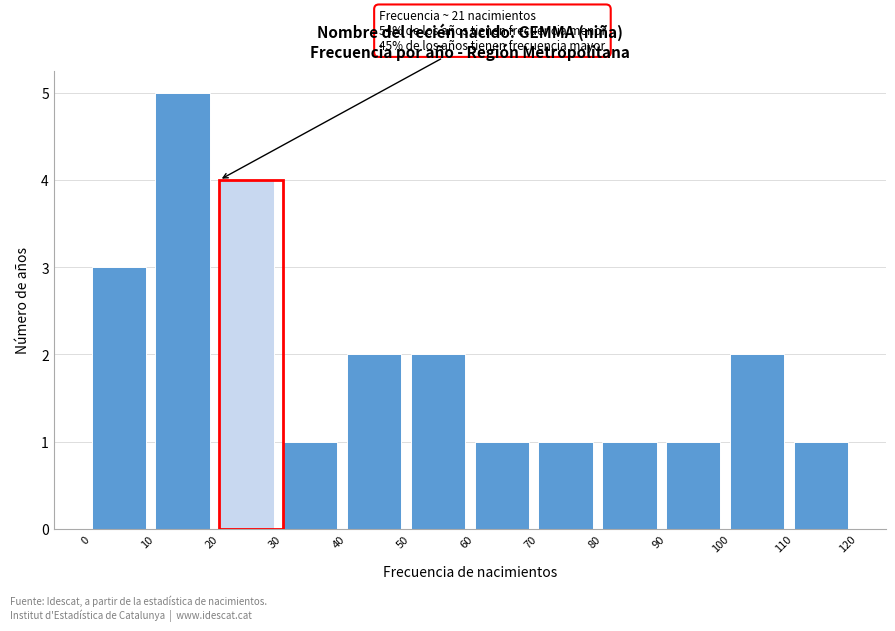

Which range on the x-axis has the tallest bar?

10 to 20